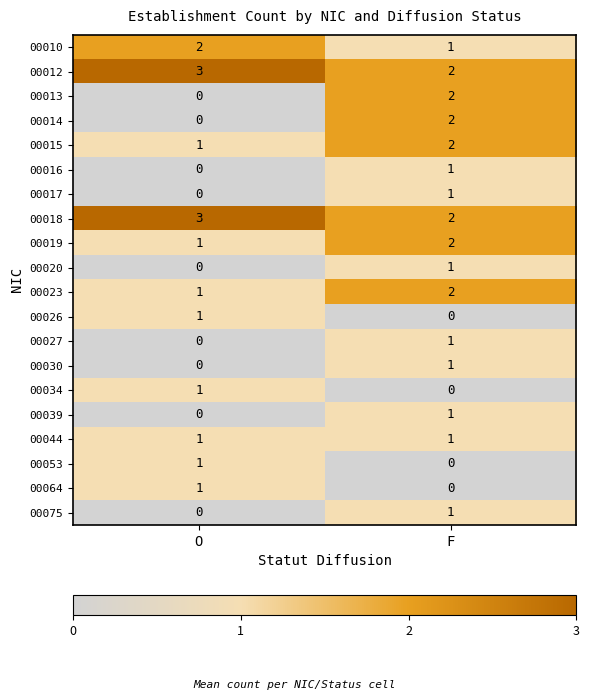

What is the sum of the 00019 values at F and O?

3